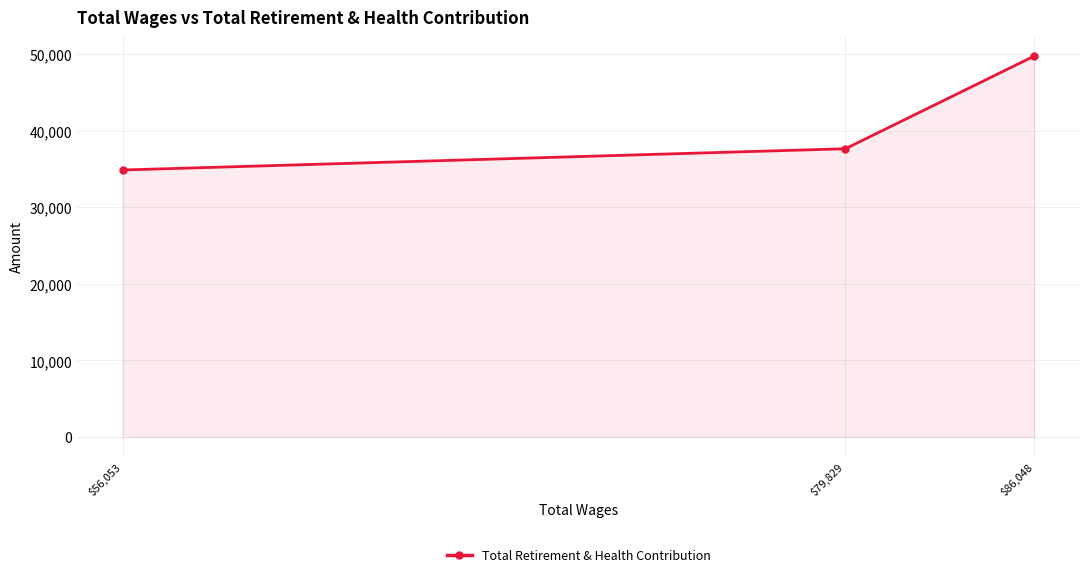

Reading right to left, extract all data points from this chart.

$86,048=49774	$79,829=37652	$56,053=34874